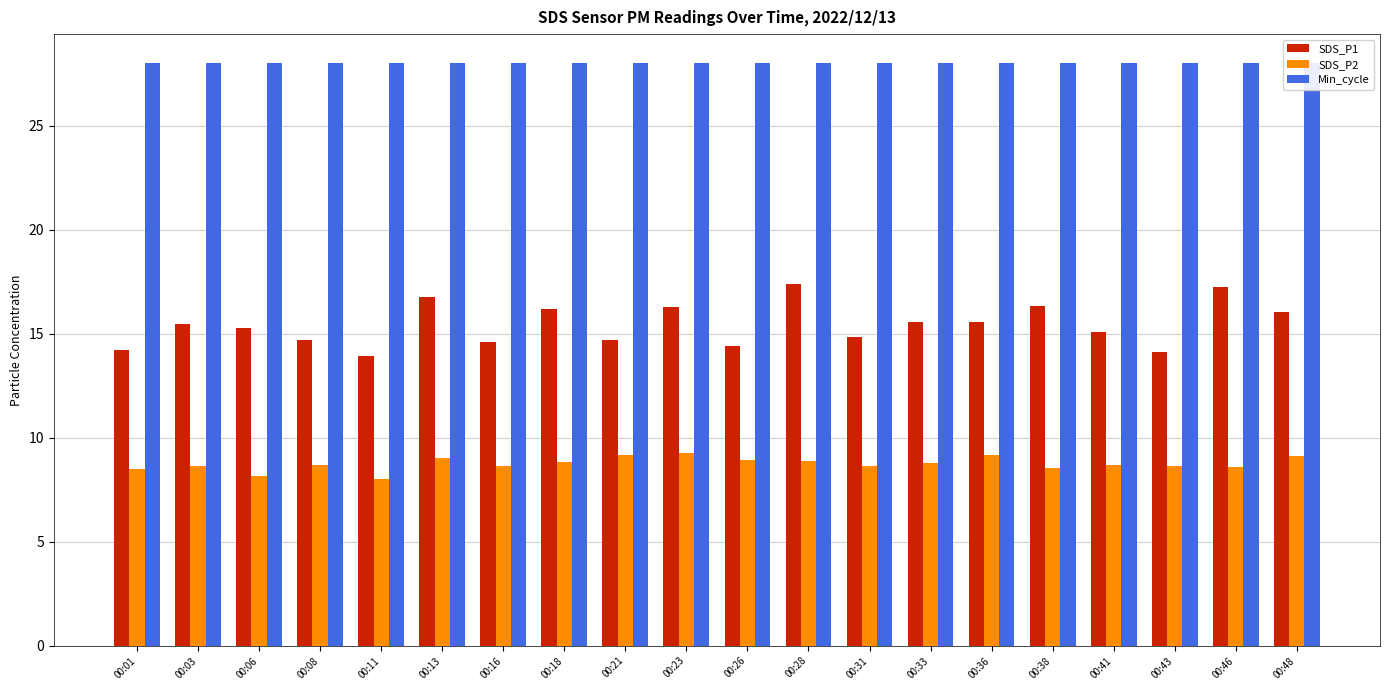

What is the average value of the Min_cycle series?

28.0